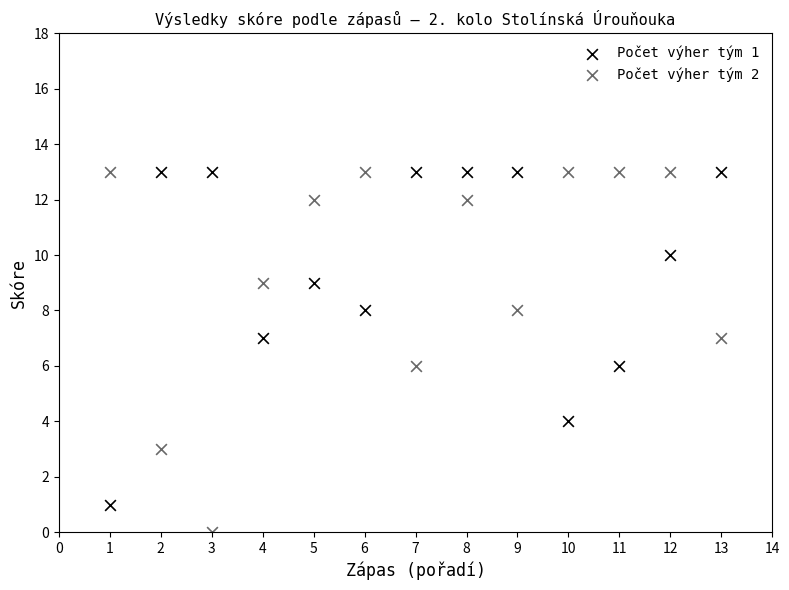

What are all the series names shown in the legend?

Počet výher tým 1, Počet výher tým 2